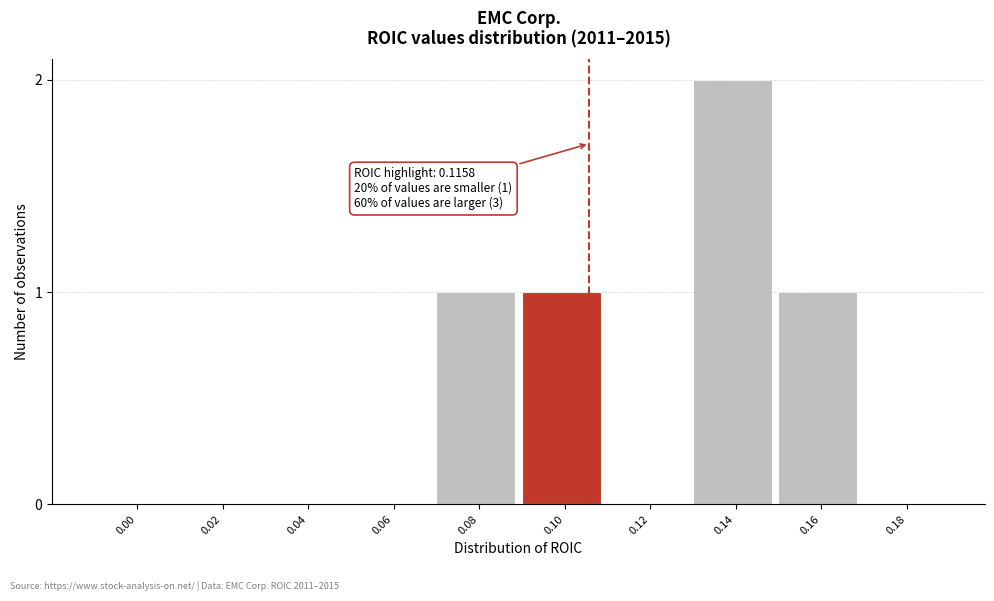

Reading left to right, list all the values displayed in this chart.

0.00=0	0.02=0	0.04=0	0.06=0	0.08=1	0.10=1	0.12=0	0.14=2	0.16=1	0.18=0